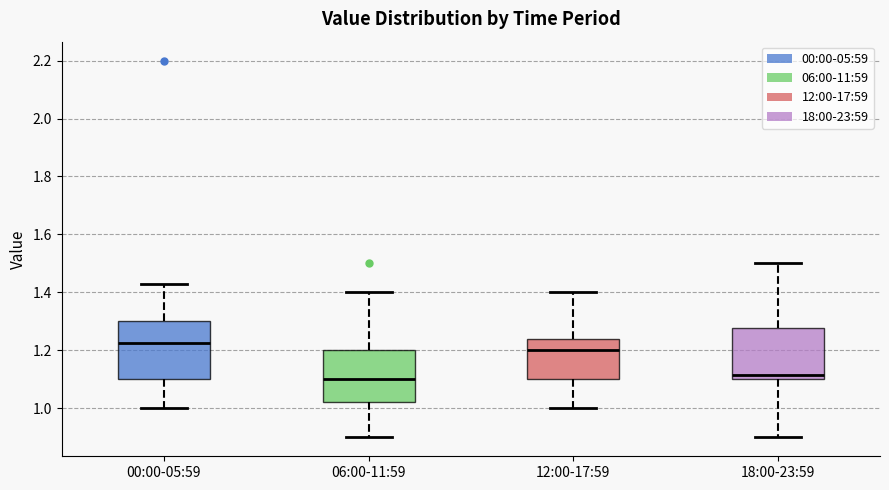

Which box has the highest median line?

00:00-05:59